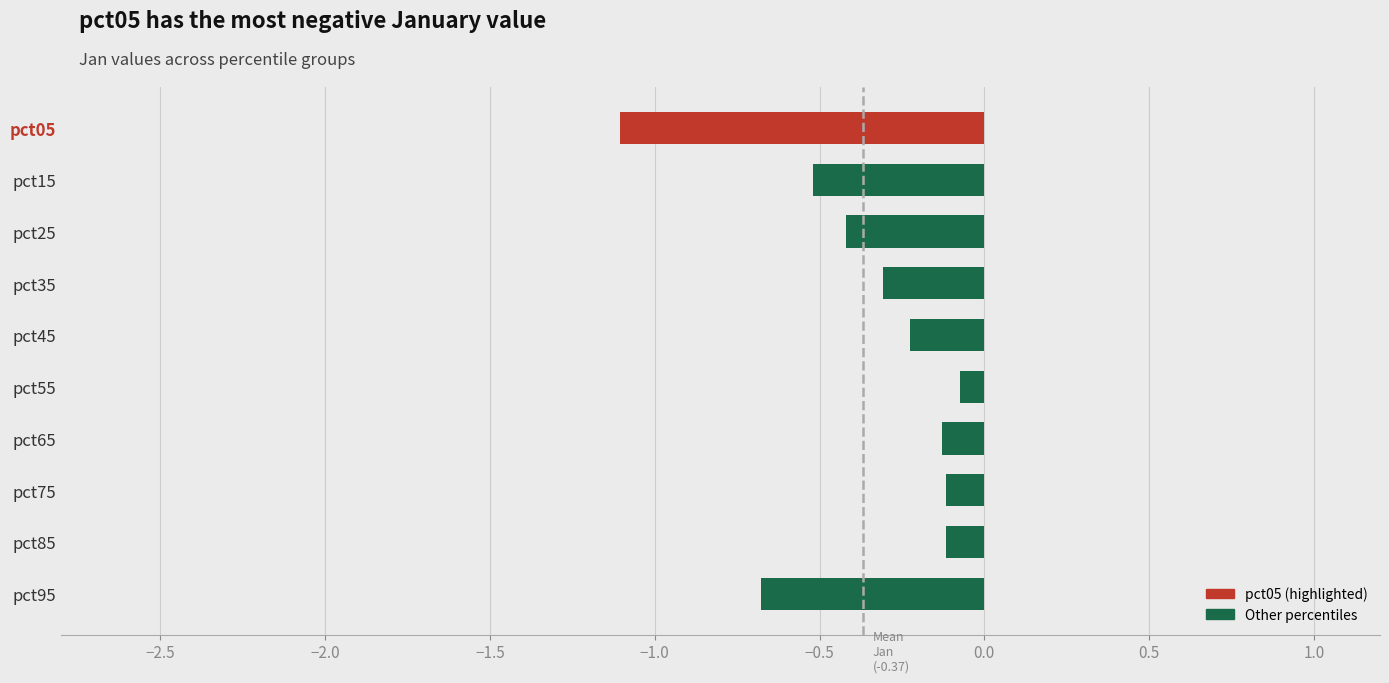

What is the change in value from pct35 to pct95?

-0.4